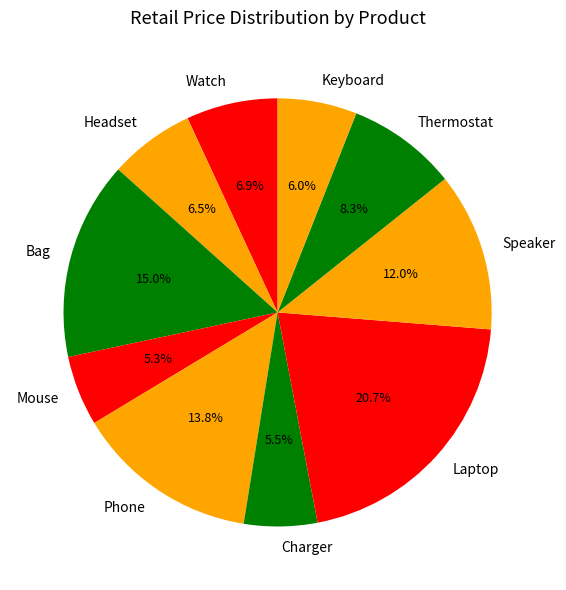

Which slice is the largest?

Laptop